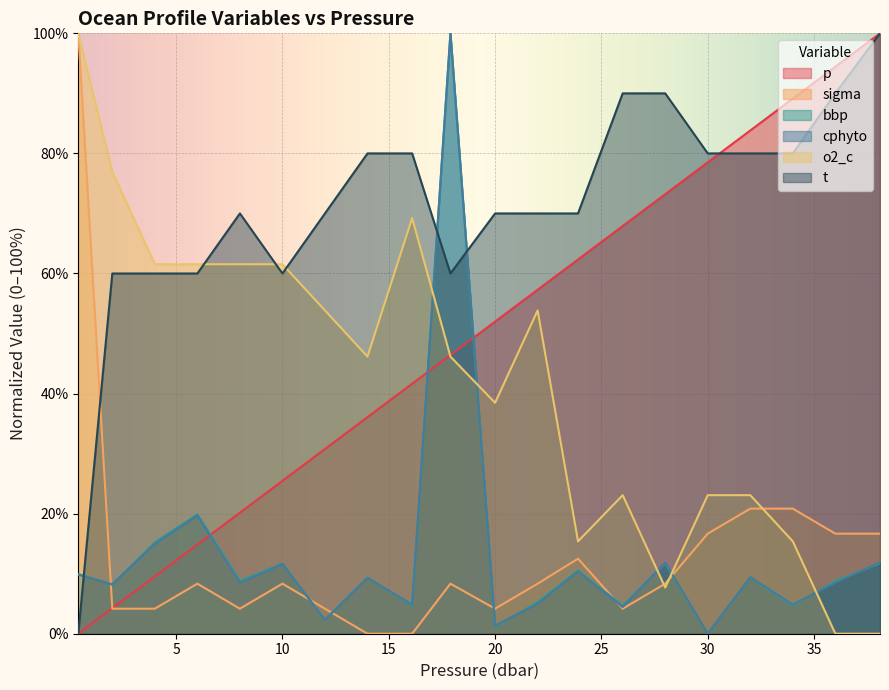

Reading right to left, what are all the values shown in this chart?

p: 38.1=100.0	36.0=94.4	34.0=89.1	32.0=83.8	30.0=78.5	28.0=73.2	26.0=67.9	23.9=62.3	22.0=57.3	20.0=52.0	17.9=46.4	16.1=41.6	14.0=36.1	12.0=30.8	10.0=25.5	8.0=20.2	6.0=14.9	4.0=9.5	2.0=4.2	0.4=0.0
sigma: 38.1=16.7	36.0=16.7	34.0=20.8	32.0=20.8	30.0=16.7	28.0=8.3	26.0=4.2	23.9=12.5	22.0=8.3	20.0=4.2	17.9=8.3	16.1=0.0	14.0=0.0	12.0=4.2	10.0=8.3	8.0=4.2	6.0=8.3	4.0=4.2	2.0=4.2	0.4=100.0
bbp: 38.1=11.7	36.0=8.8	34.0=4.7	32.0=9.4	30.0=0.0	28.0=11.7	26.0=4.7	23.9=10.5	22.0=5.3	20.0=1.2	17.9=100.0	16.1=4.7	14.0=9.4	12.0=2.3	10.0=11.7	8.0=8.8	6.0=19.9	4.0=15.2	2.0=8.2	0.4=9.9
cphyto: 38.1=11.9	36.0=8.5	34.0=4.9	32.0=9.4	30.0=0.0	28.0=11.9	26.0=4.4	23.9=10.4	22.0=5.0	20.0=1.3	17.9=100.0	16.1=4.9	14.0=9.3	12.0=2.3	10.0=11.6	8.0=8.5	6.0=19.7	4.0=15.0	2.0=8.2	0.4=9.8
o2_c: 38.1=0.0	36.0=0.0	34.0=15.4	32.0=23.1	30.0=23.1	28.0=7.7	26.0=23.1	23.9=15.4	22.0=53.8	20.0=38.5	17.9=46.2	16.1=69.2	14.0=46.2	12.0=53.8	10.0=61.5	8.0=61.5	6.0=61.5	4.0=61.5	2.0=76.9	0.4=100.0
t: 38.1=100.0	36.0=90.0	34.0=80.0	32.0=80.0	30.0=80.0	28.0=90.0	26.0=90.0	23.9=70.0	22.0=70.0	20.0=70.0	17.9=60.0	16.1=80.0	14.0=80.0	12.0=70.0	10.0=60.0	8.0=70.0	6.0=60.0	4.0=60.0	2.0=60.0	0.4=0.0